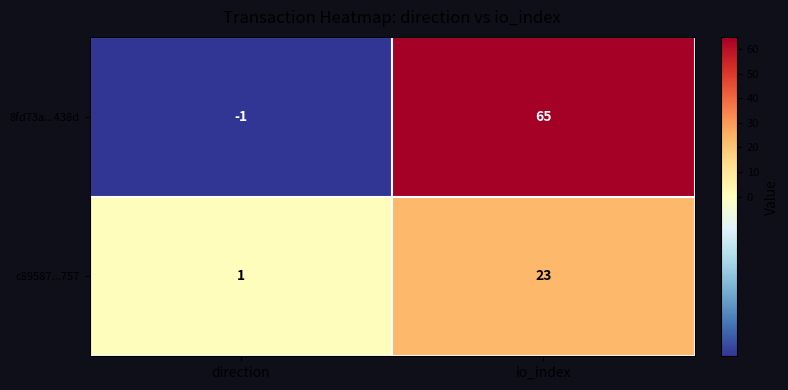

What is the approximate value of 8fd73a...438d at io_index?

65